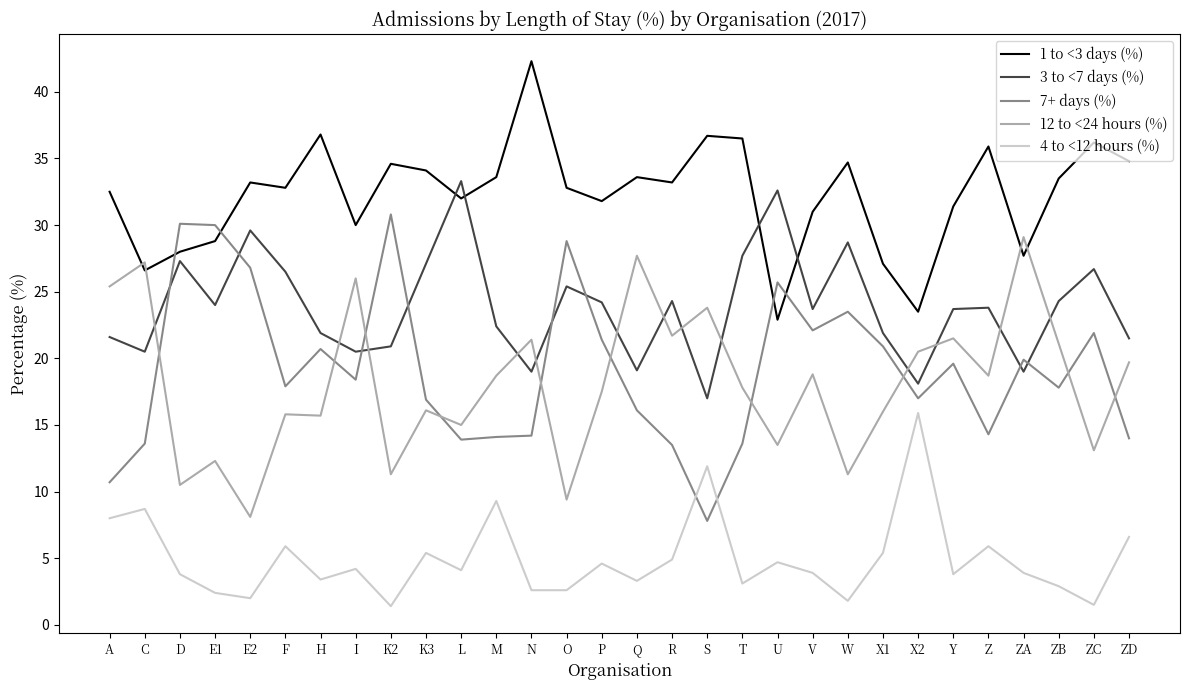

What position from the left is Z?

26